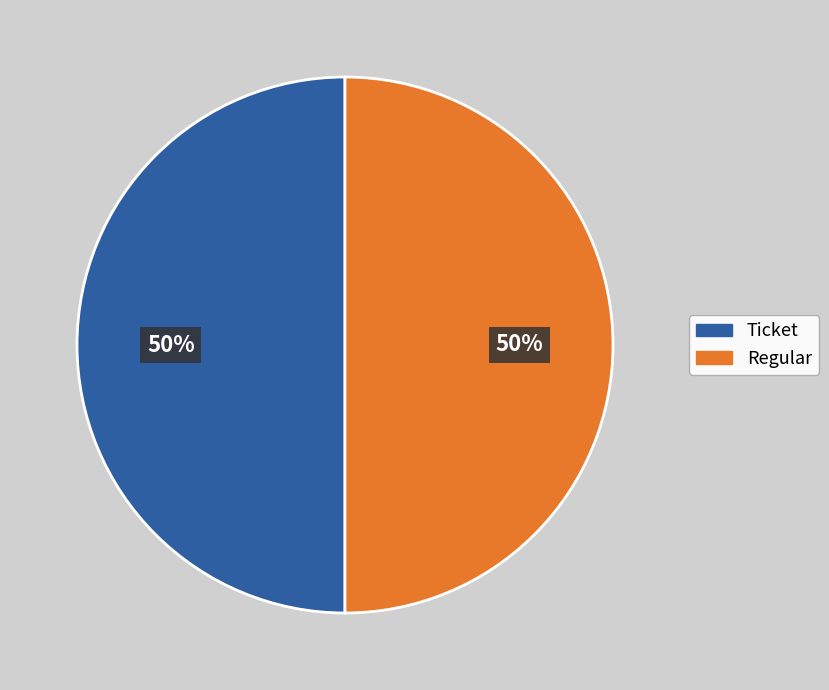

Do Regular and Ticket together represent more than half of the pie?

Yes